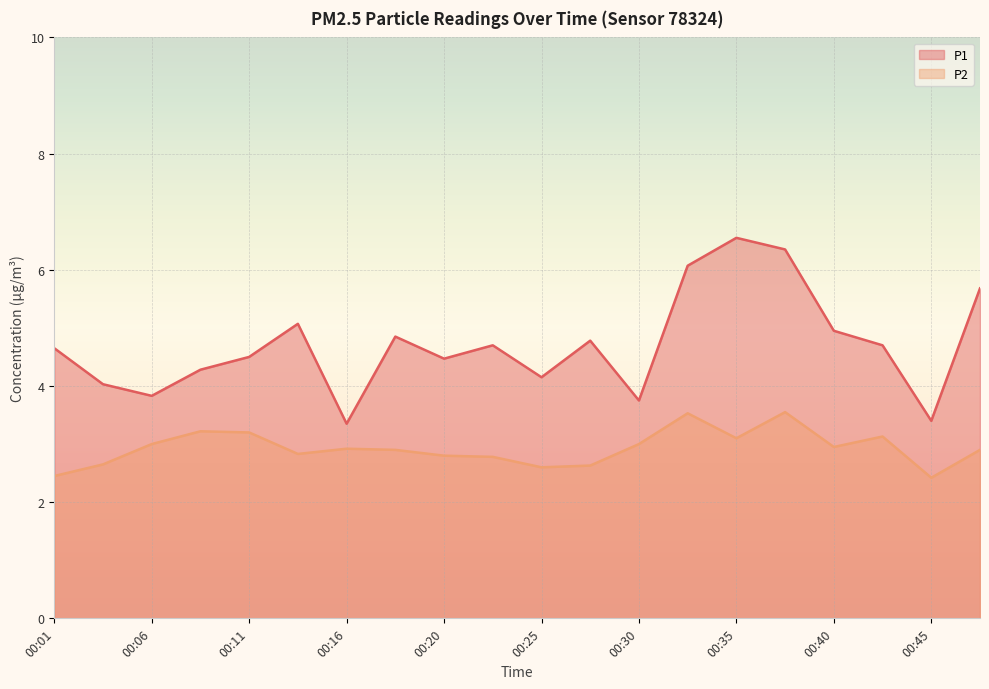

Is it true that P2 equals 2.6 at 00:28?

True